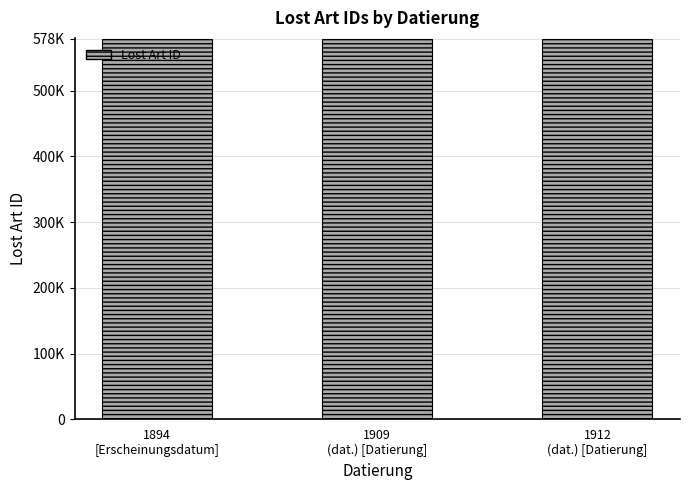

Are the bars horizontal?

No